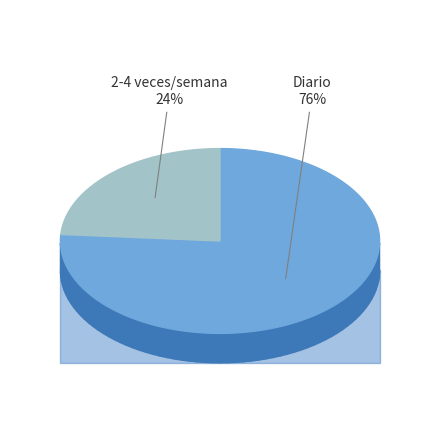

The 06:00 slice represents 1% of the pie. True or false?

False